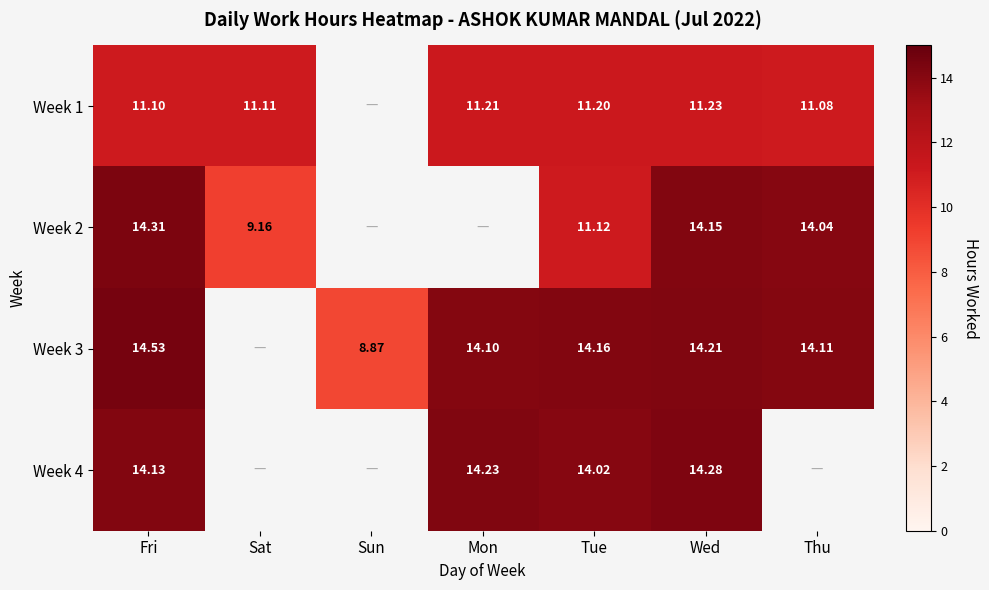

Which label corresponds to the smallest value in the chart?

Sun